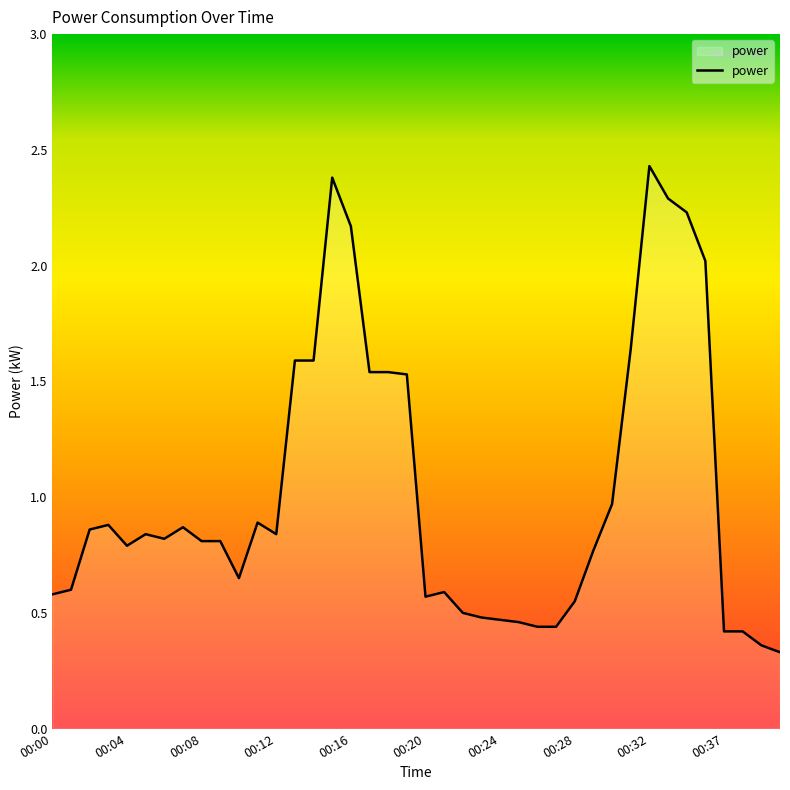

What is the difference between the maximum and minimum values?

2.1